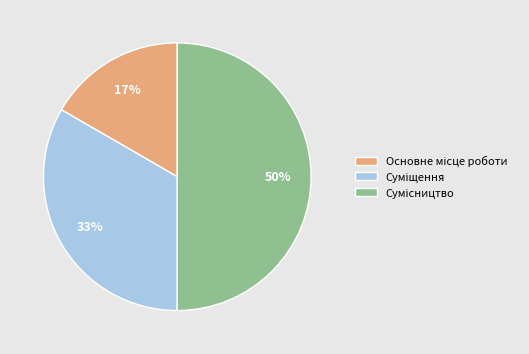

How many segments does this pie chart have?

3